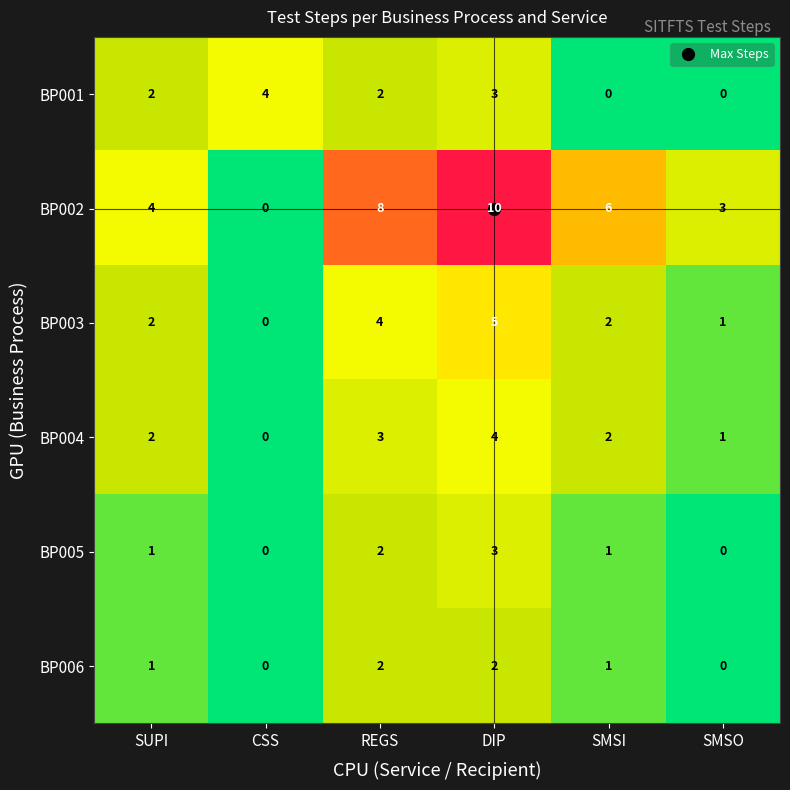

Which series has the widest spread of values?

BP002